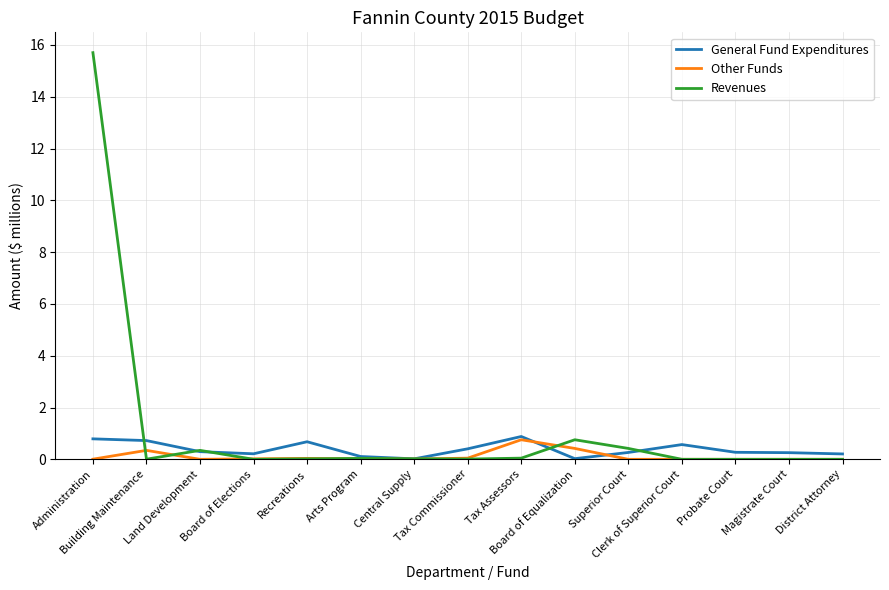

List the series in order of their overall mean, lowest first.

Other Funds, General Fund Expenditures, Revenues